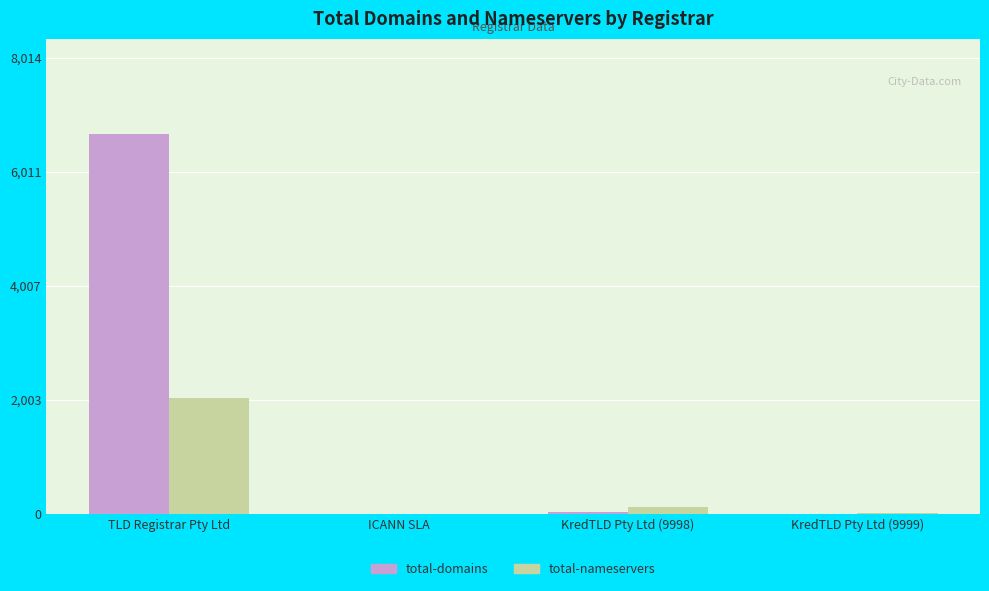

At which label is total-nameservers closest to 1018?

KredTLD Pty Ltd (9998)